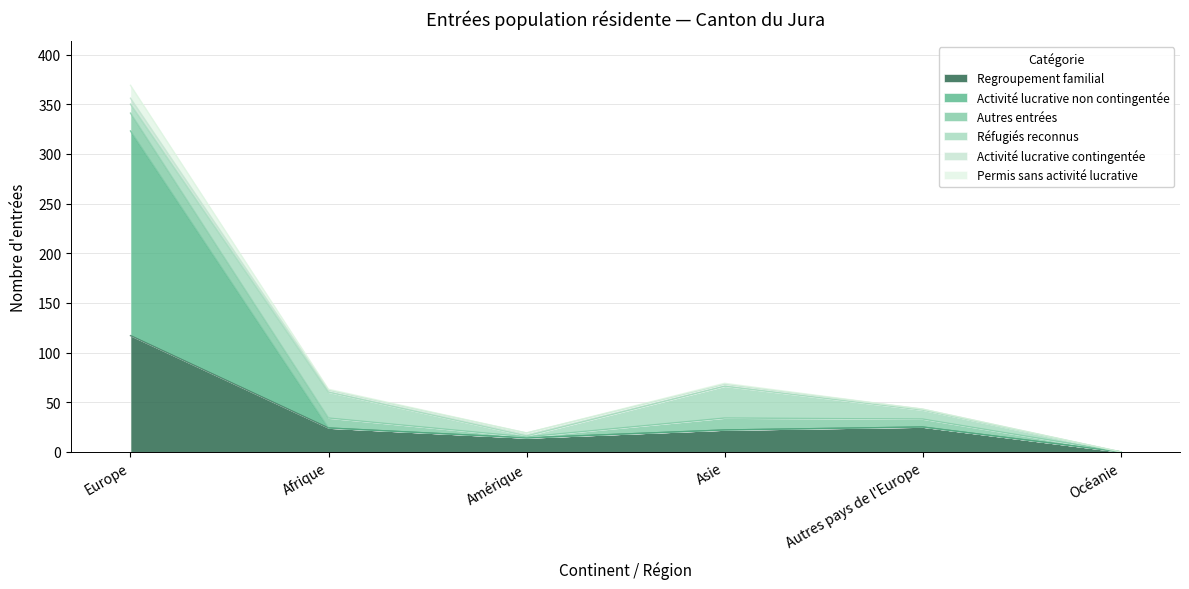

True or false: Activité lucrative non contingentée has a value of 36 at Asie.

False